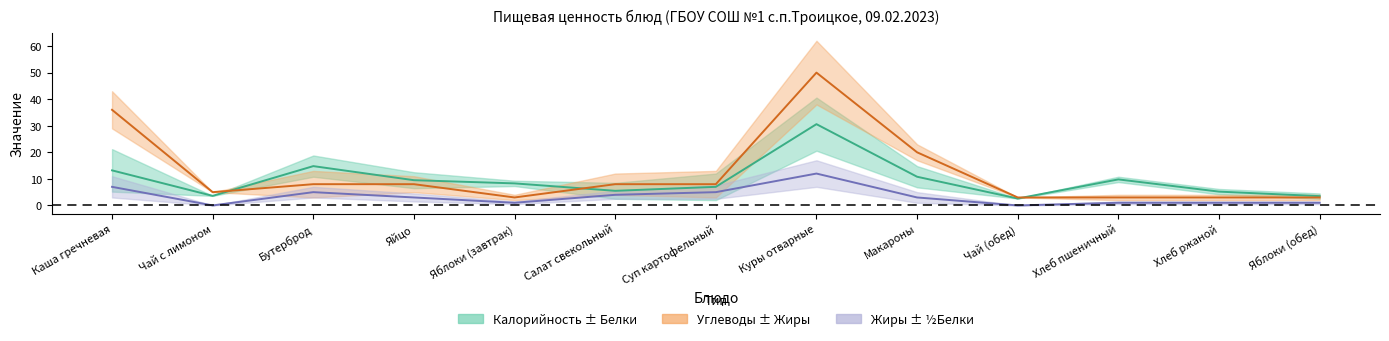

What position from the right is Салат свекольный?

8